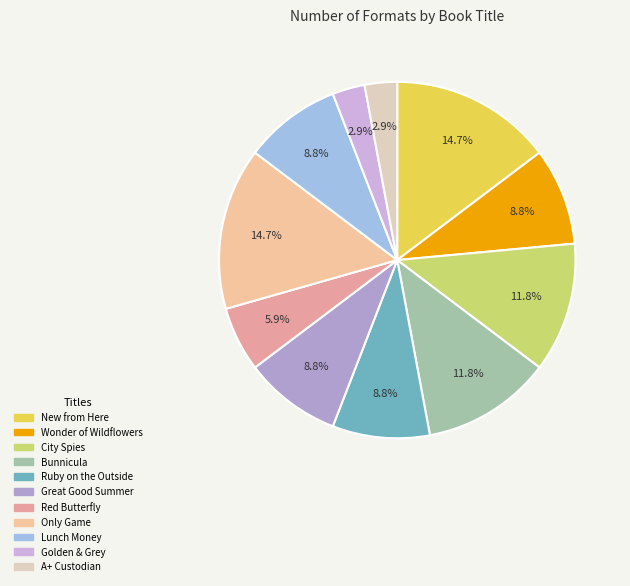

What percentage is NOT represented by Great Good Summer?

91.2%